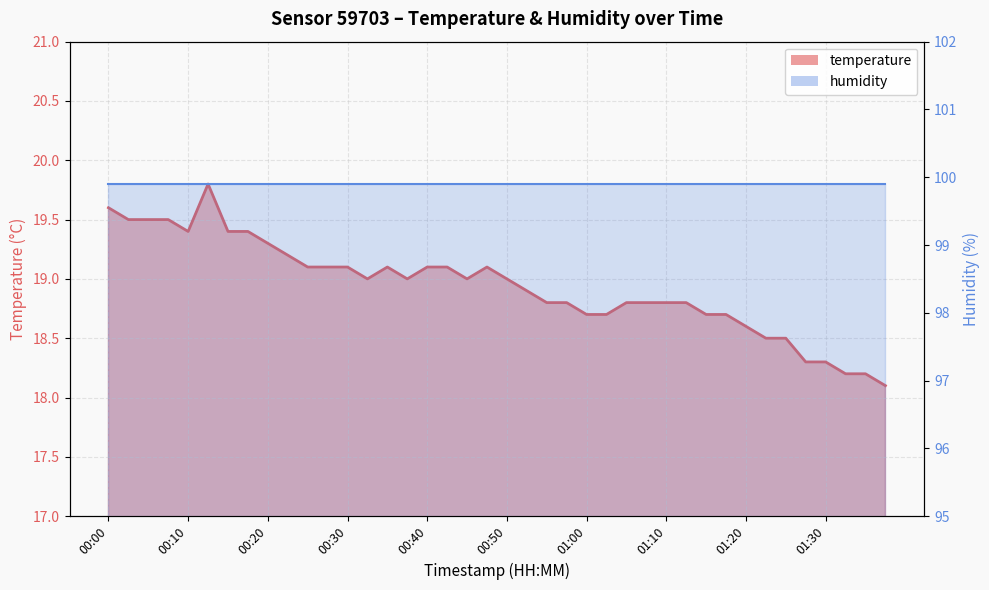

Rank the categories by value from lowest to highest.

01:37, 01:32, 01:35, 01:27, 01:30, 01:22, 01:25, 01:20, 01:00, 01:02, 01:15, 01:17, 00:55, 00:57, 01:05, 01:07, 01:10, 01:12, 00:52, 00:32, 00:37, 00:45, 00:50, 00:25, 00:27, 00:30, 00:35, 00:40, 00:42, 00:47, 00:22, 00:20, 00:10, 00:15, 00:17, 00:02, 00:05, 00:07, 00:00, 00:12